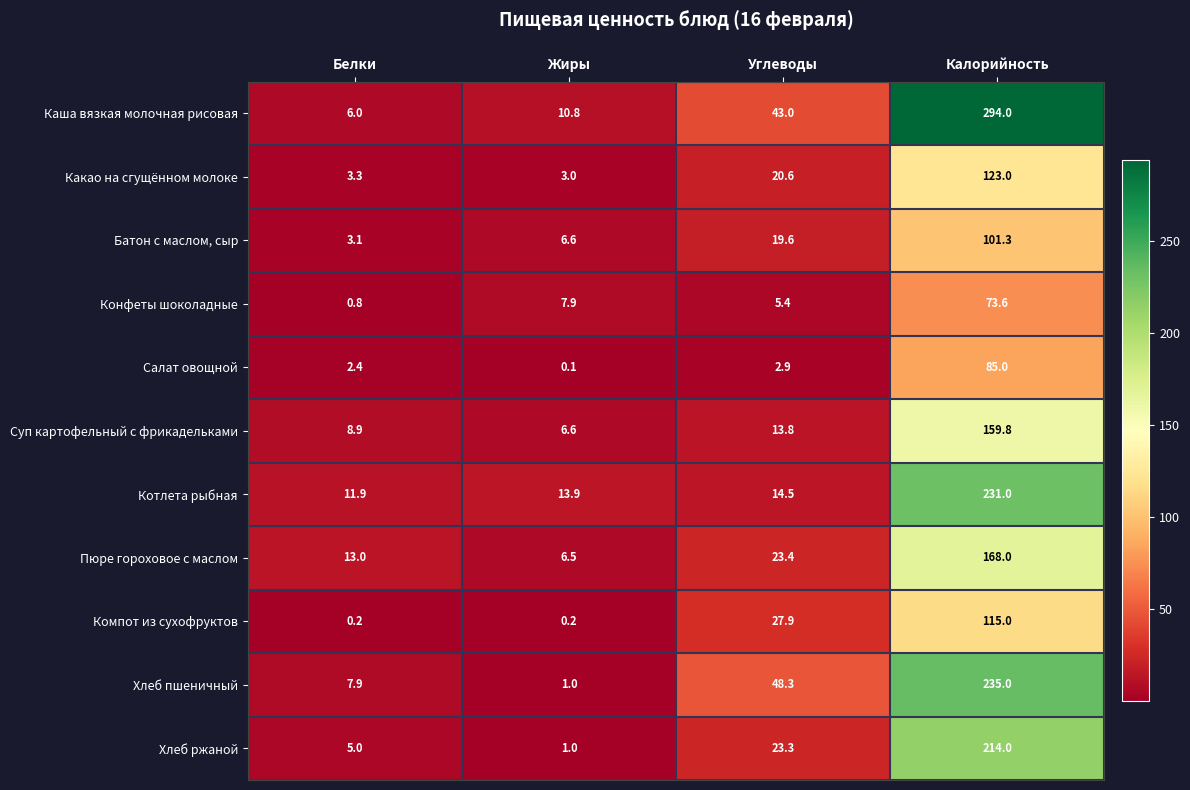

At which category is the sum across all series the highest?

Калорийность